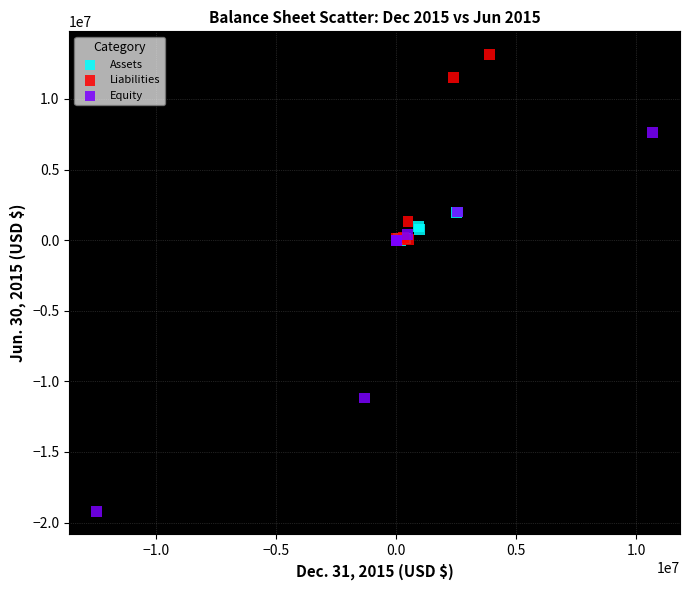

What are all the series names shown in the legend?

Assets, Liabilities, Equity